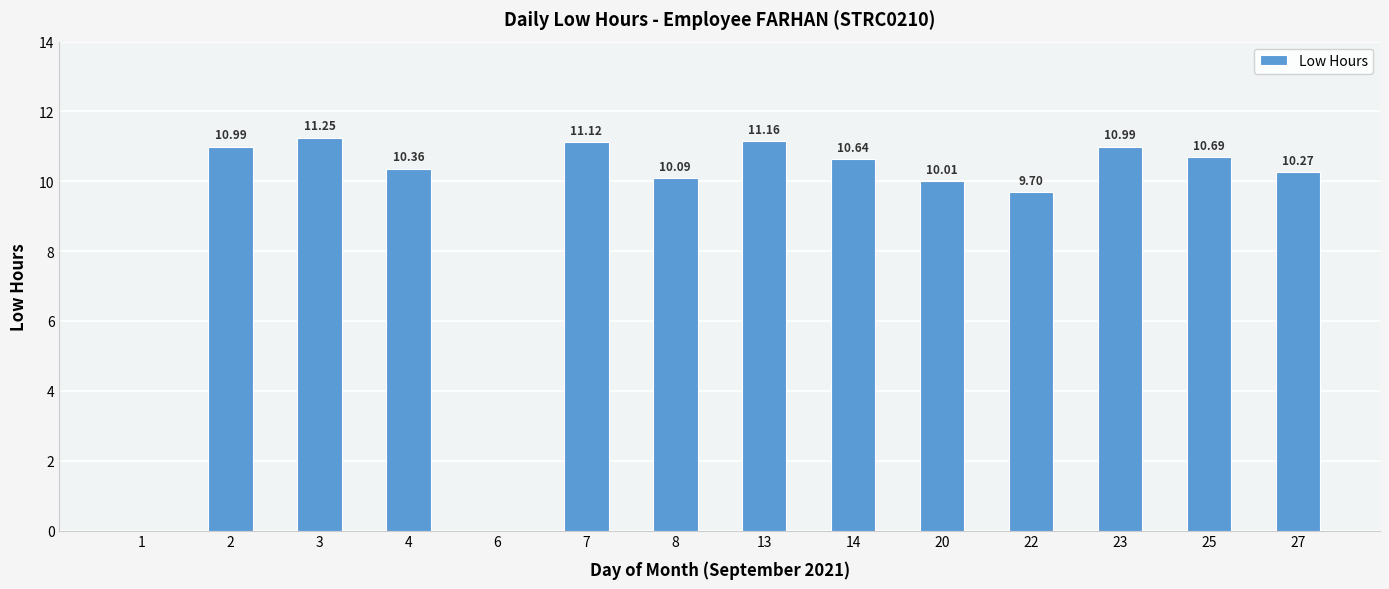

Between 25 and 7, which is larger?

7